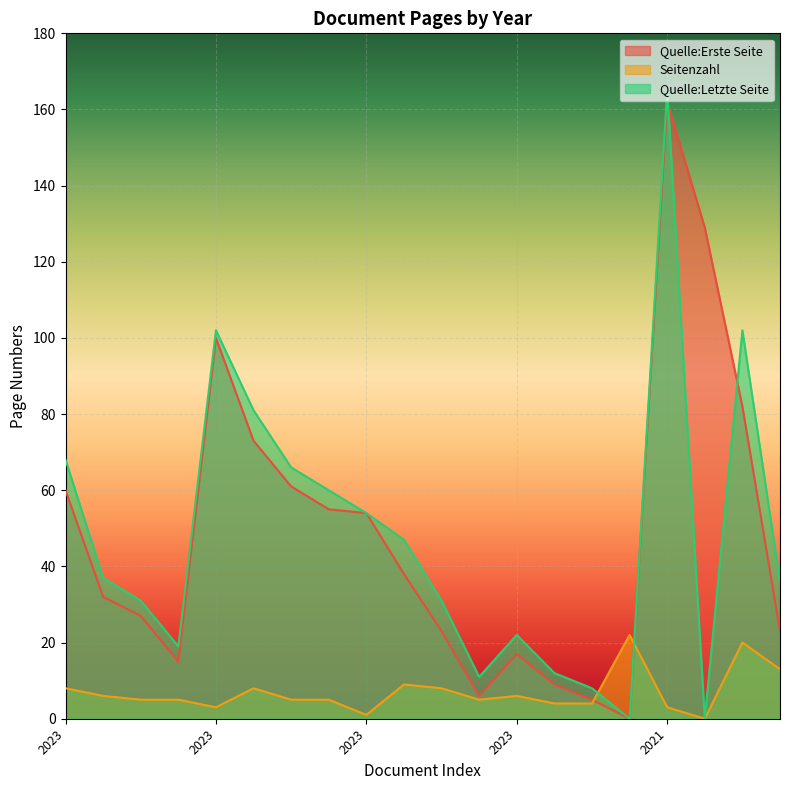

At which label does Seitenzahl reach its minimum?

57878